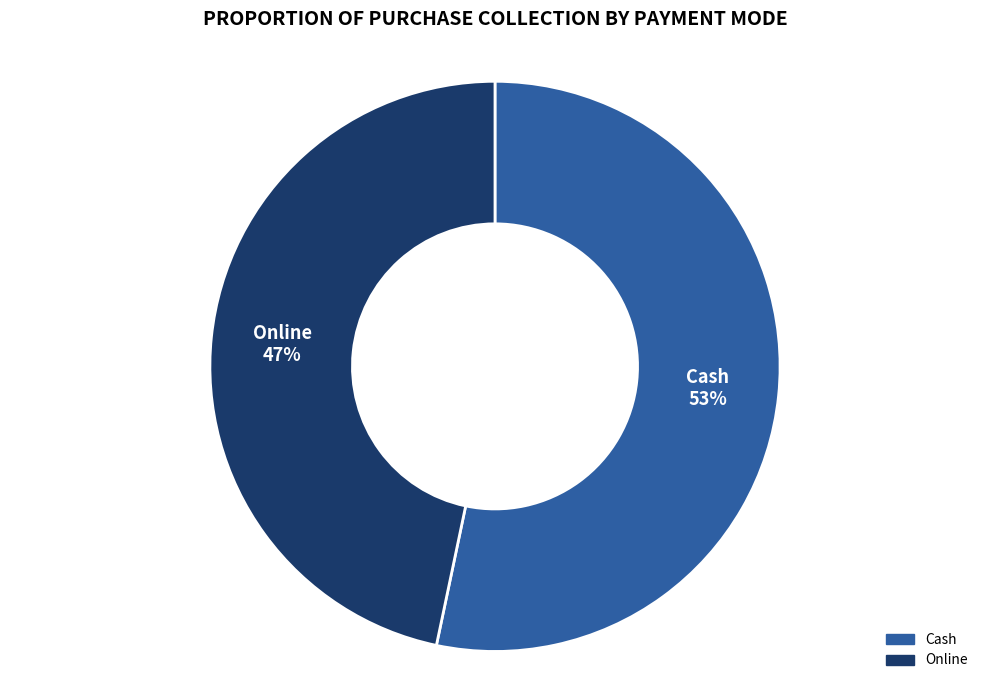

Approximately how many times larger is the value at Online compared to Cash?

0.9